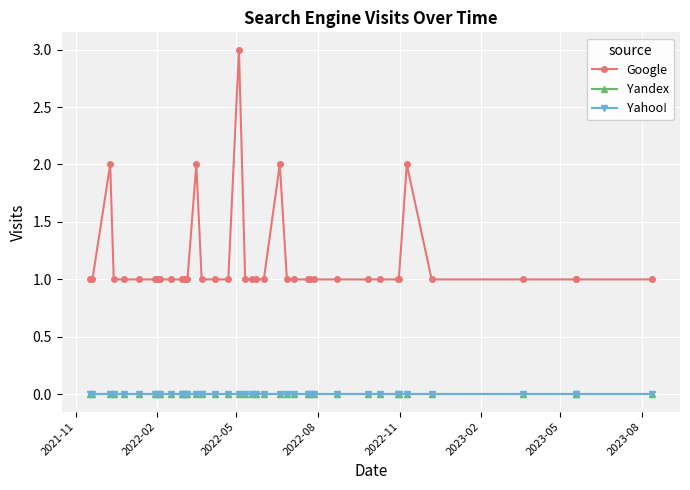

Is this an area chart (filled region under the line)?

No